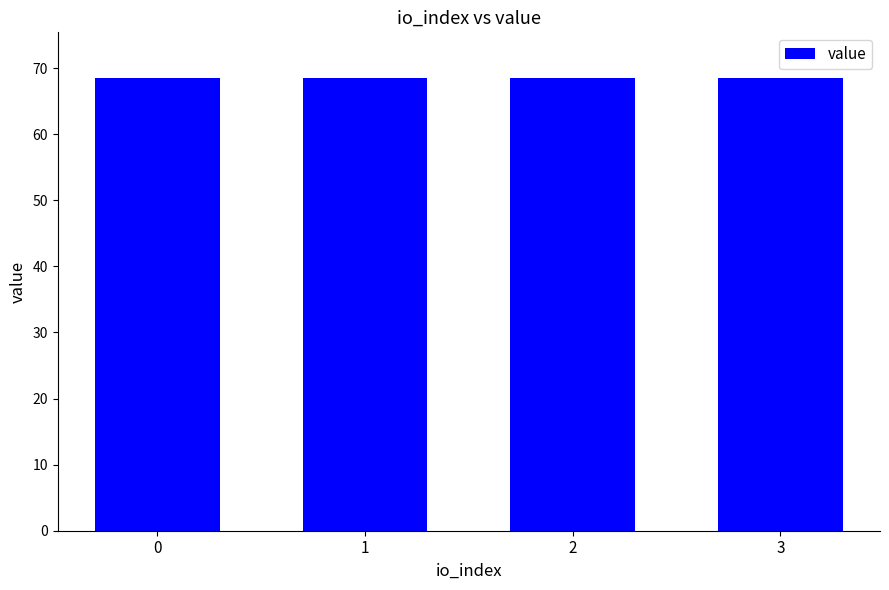

The value at 3 is 68.5. True or false?

True